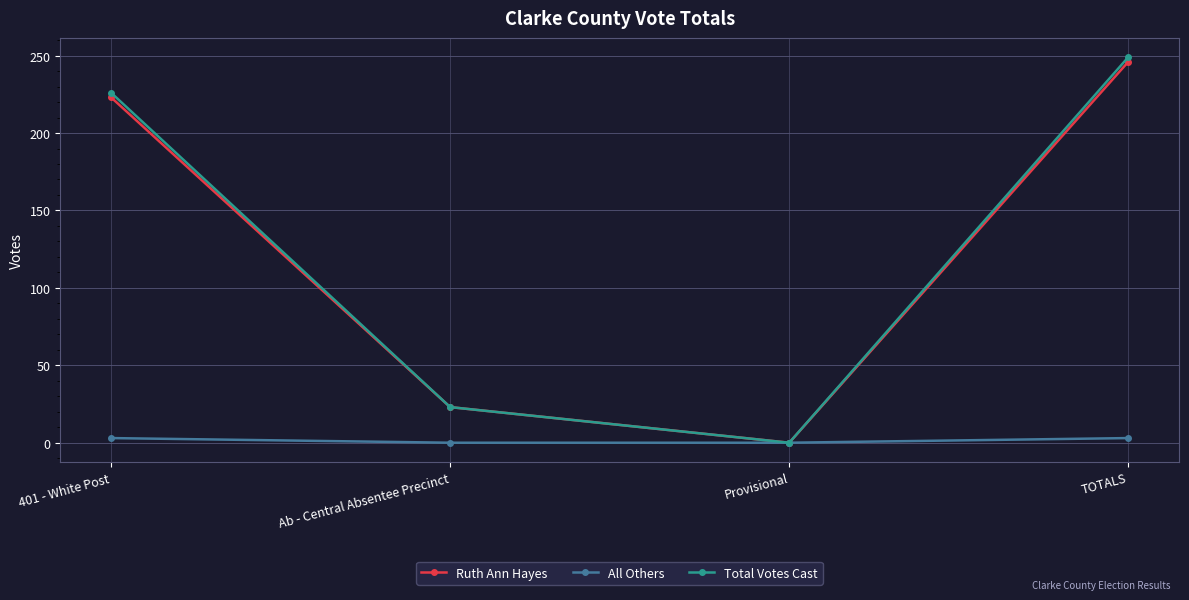

Reading right to left, extract all data points from this chart.

Ruth Ann Hayes: TOTALS=246	Provisional=0	Ab - Central Absentee Precinct=23	401 - White Post=223
All Others: TOTALS=3	Provisional=0	Ab - Central Absentee Precinct=0	401 - White Post=3
Total Votes Cast: TOTALS=249	Provisional=0	Ab - Central Absentee Precinct=23	401 - White Post=226